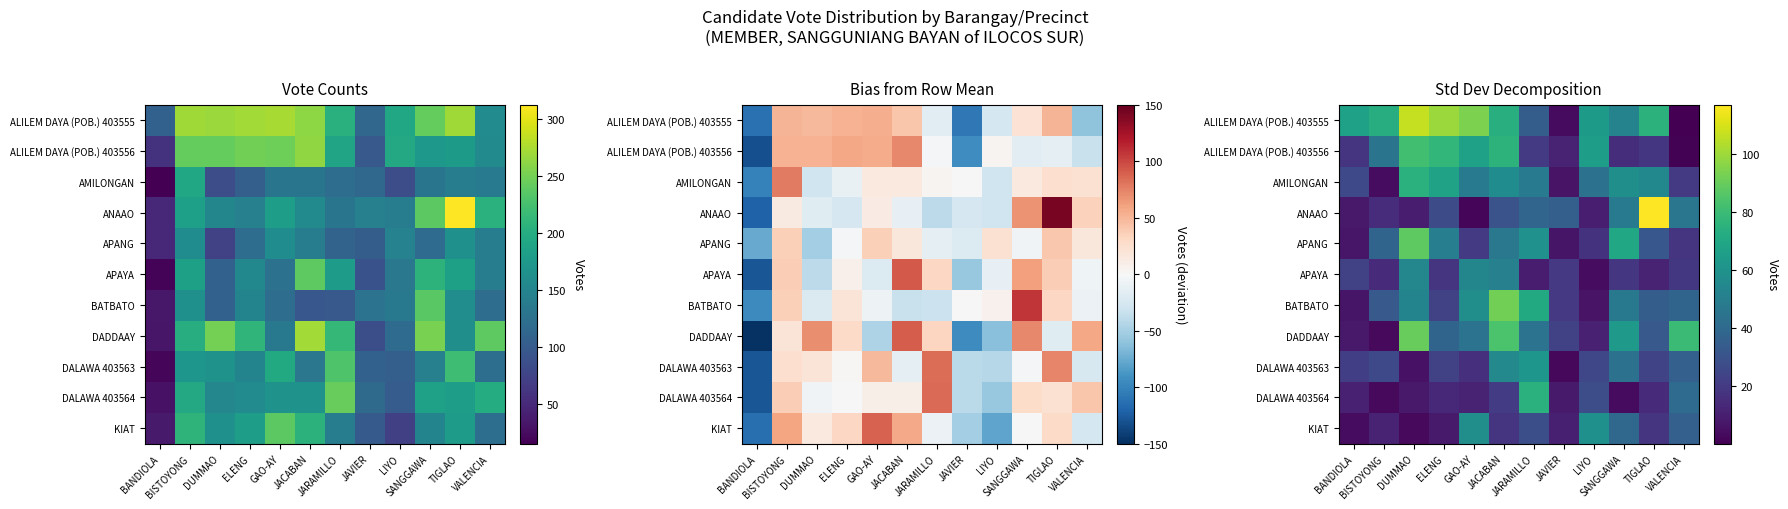

How many data points in DALAWA 403564 are less than 13?

6